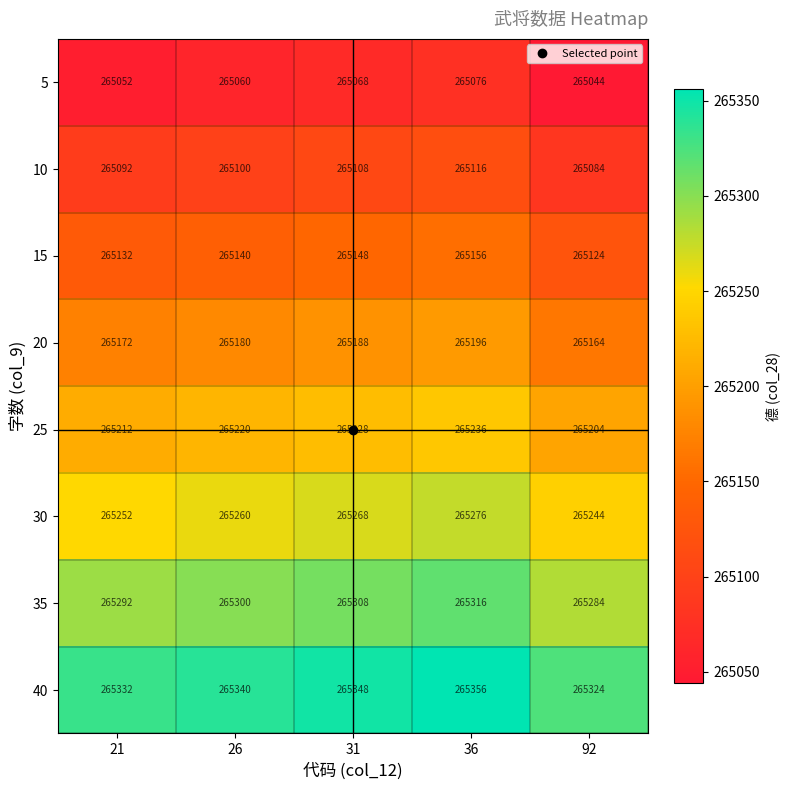

Read the 5 value at 92, to the nearest 10.

265040